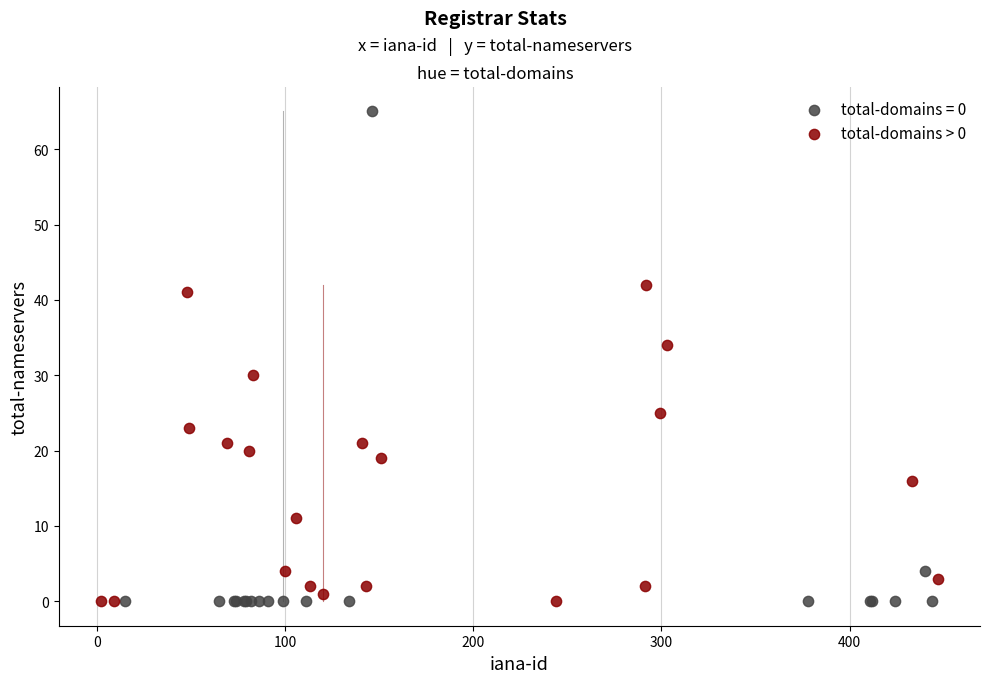

Which series reaches the maximum Y coordinate?

total-domains = 0